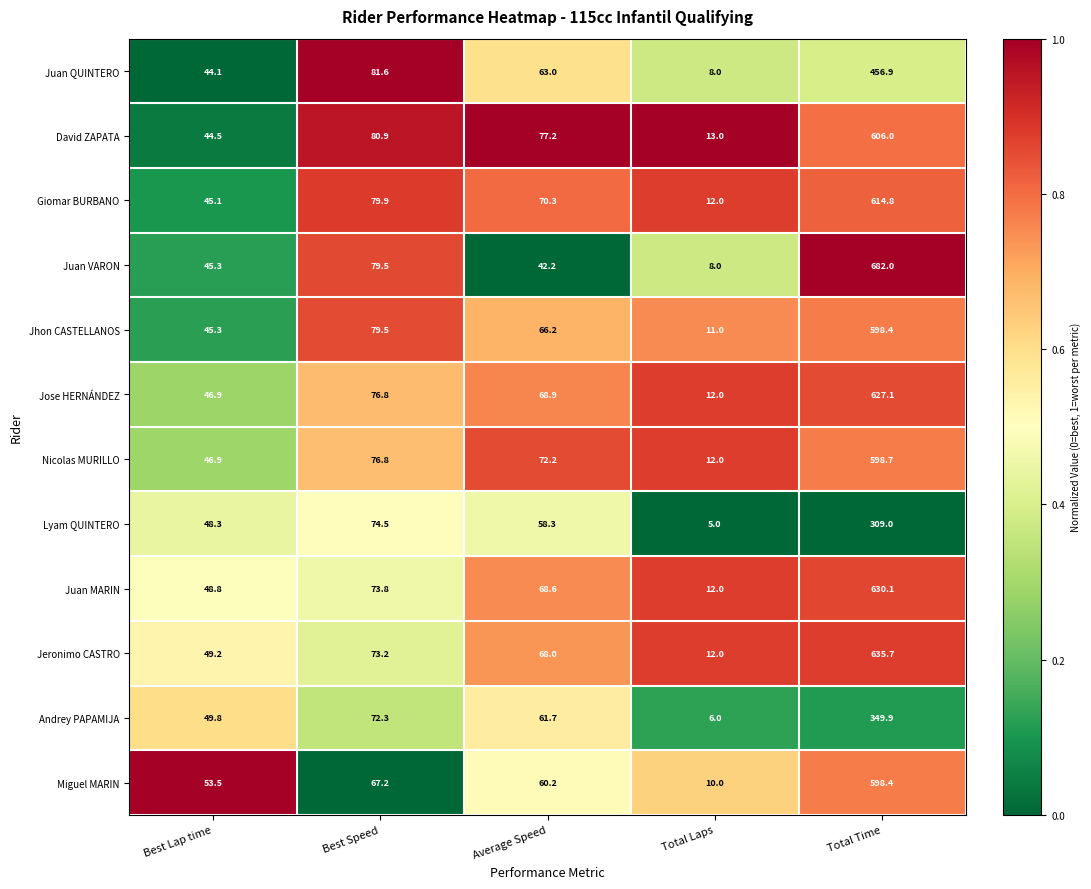

Which label corresponds to the smallest value in the chart?

Total Laps